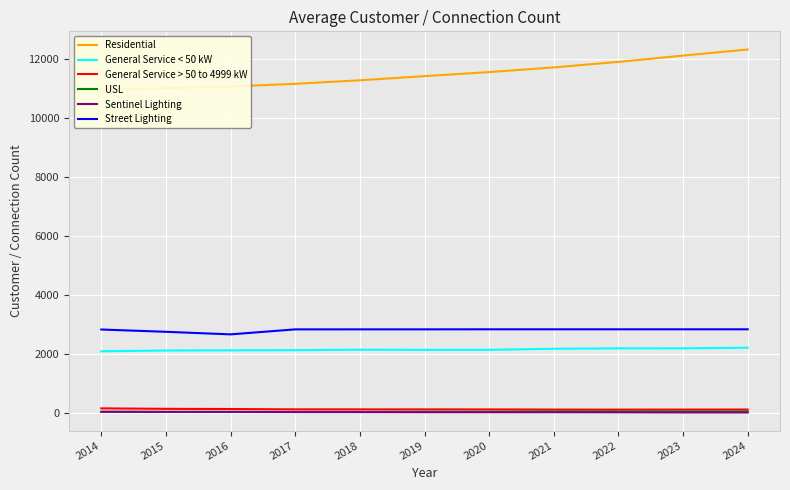

Rank the series by their maximum value, from highest to lowest.

Residential, Street Lighting, General Service < 50 kW, General Service > 50 to 4999 kW, USL, Sentinel Lighting